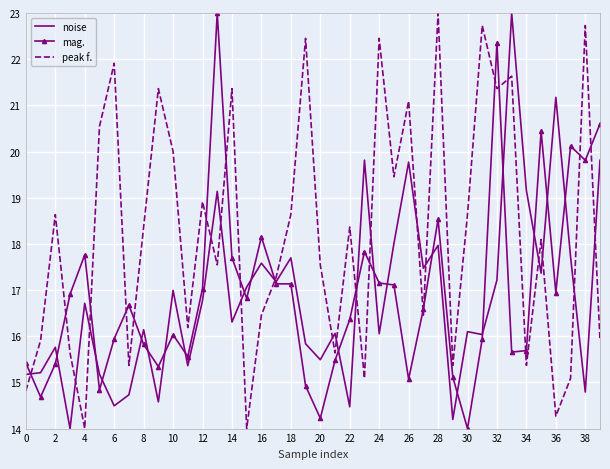

What is the smallest value displayed?

14.0